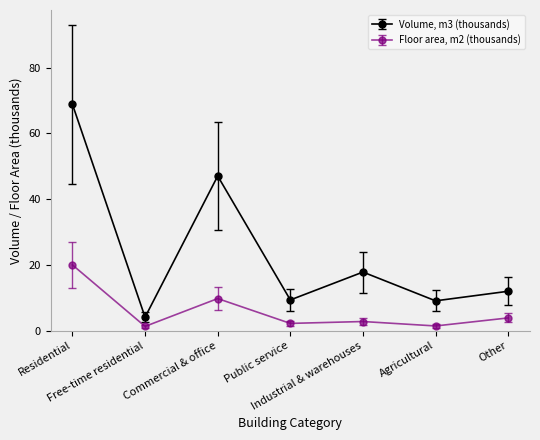

Rank the series by their maximum value, from lowest to highest.

Floor area, m2 (thousands), Volume, m3 (thousands)